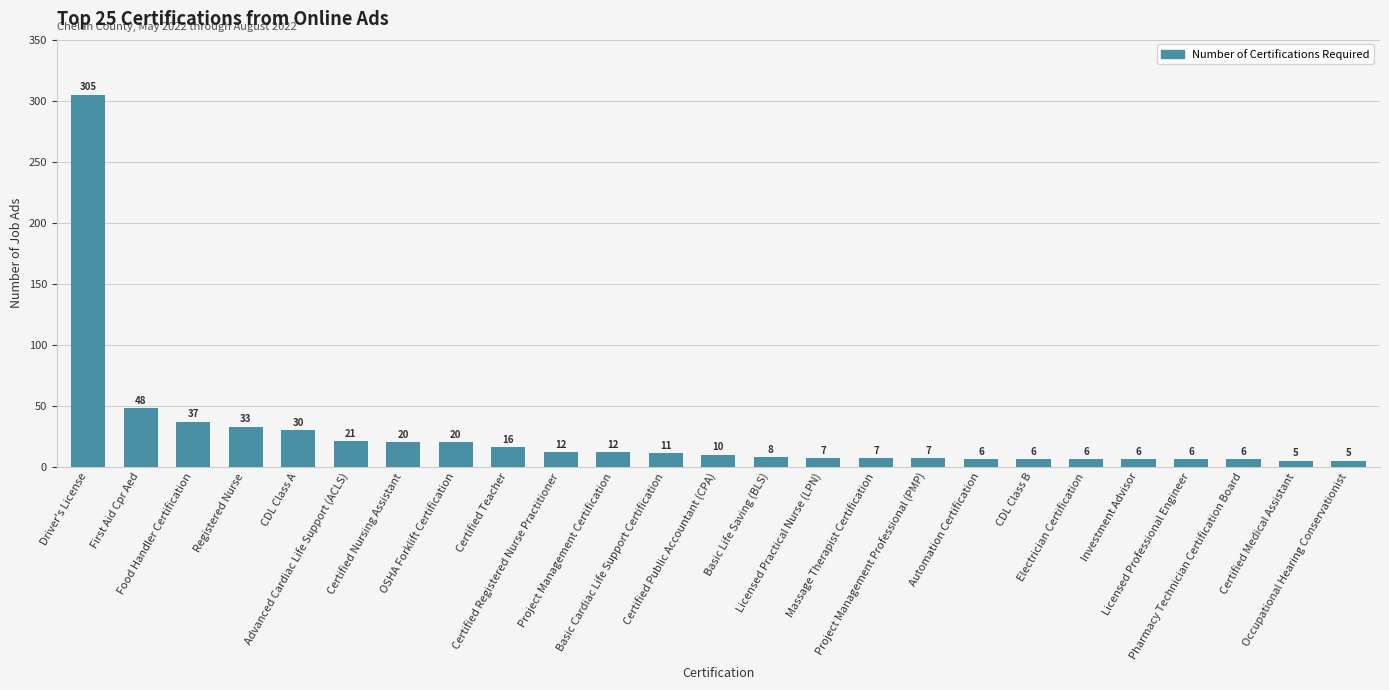

Reading right to left, transcribe all the data shown in this chart.

Occupational Hearing Conservationist=5	Certified Medical Assistant=5	Pharmacy Technician Certification Board=6	Licensed Professional Engineer=6	Investment Advisor=6	Electrician Certification=6	CDL Class B=6	Automation Certification=6	Project Management Professional (PMP)=7	Massage Therapist Certification=7	Licensed Practical Nurse (LPN)=7	Basic Life Saving (BLS)=8	Certified Public Accountant (CPA)=10	Basic Cardiac Life Support Certification=11	Project Management Certification=12	Certified Registered Nurse Practitioner=12	Certified Teacher=16	OSHA Forklift Certification=20	Certified Nursing Assistant=20	Advanced Cardiac Life Support (ACLS)=21	CDL Class A=30	Registered Nurse=33	Food Handler Certification=37	First Aid Cpr Aed=48	Driver's License=305